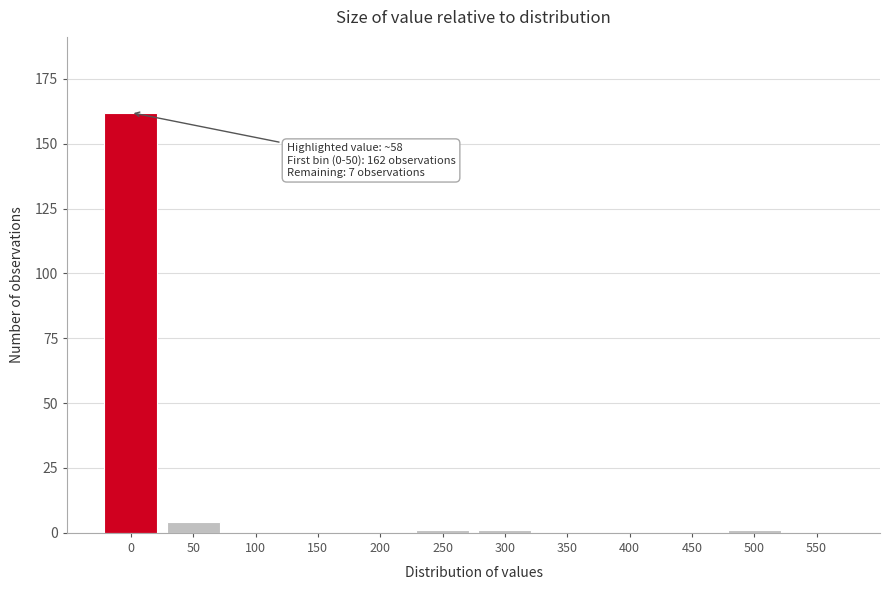

Reading left to right, transcribe all the data shown in this chart.

0=162	50=4	100=0	150=0	200=0	250=1	300=1	350=0	400=0	450=0	500=1	550=0